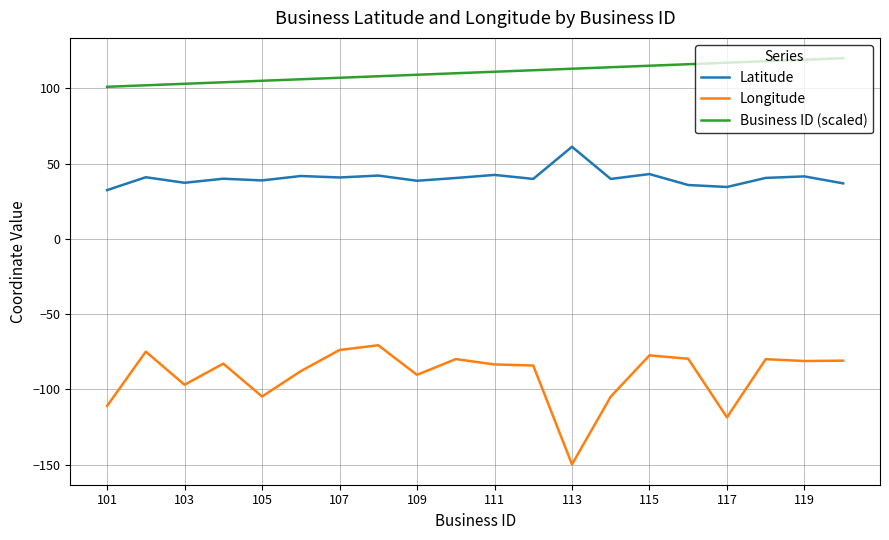

What is the minimum value for Latitude?

32.4